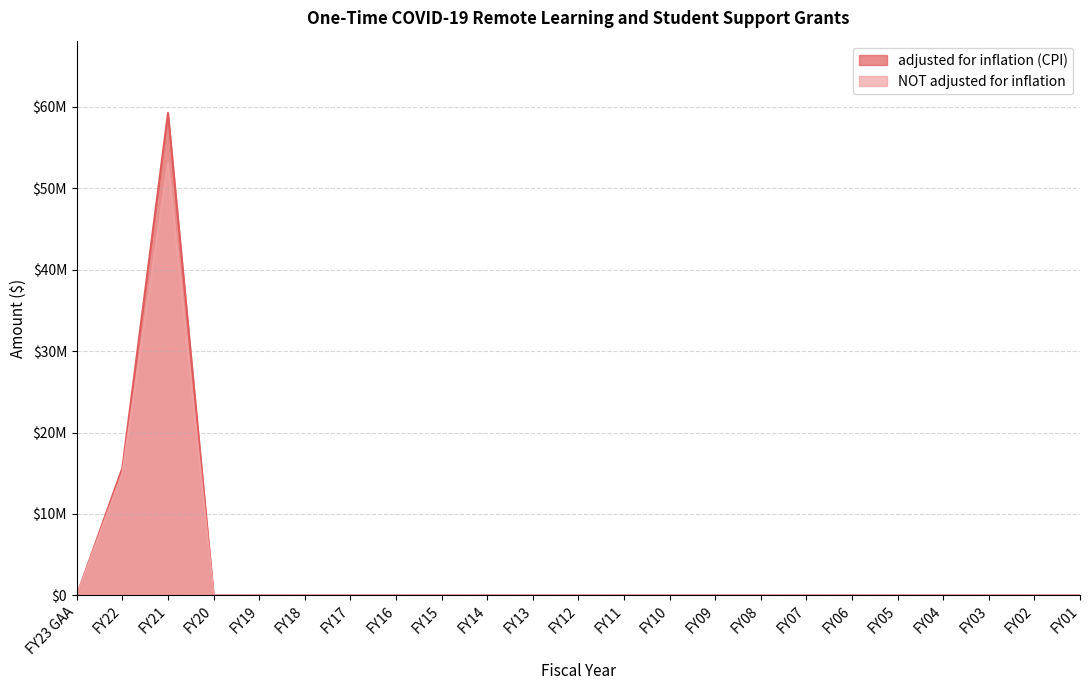

How many lines are shown in the chart?

2